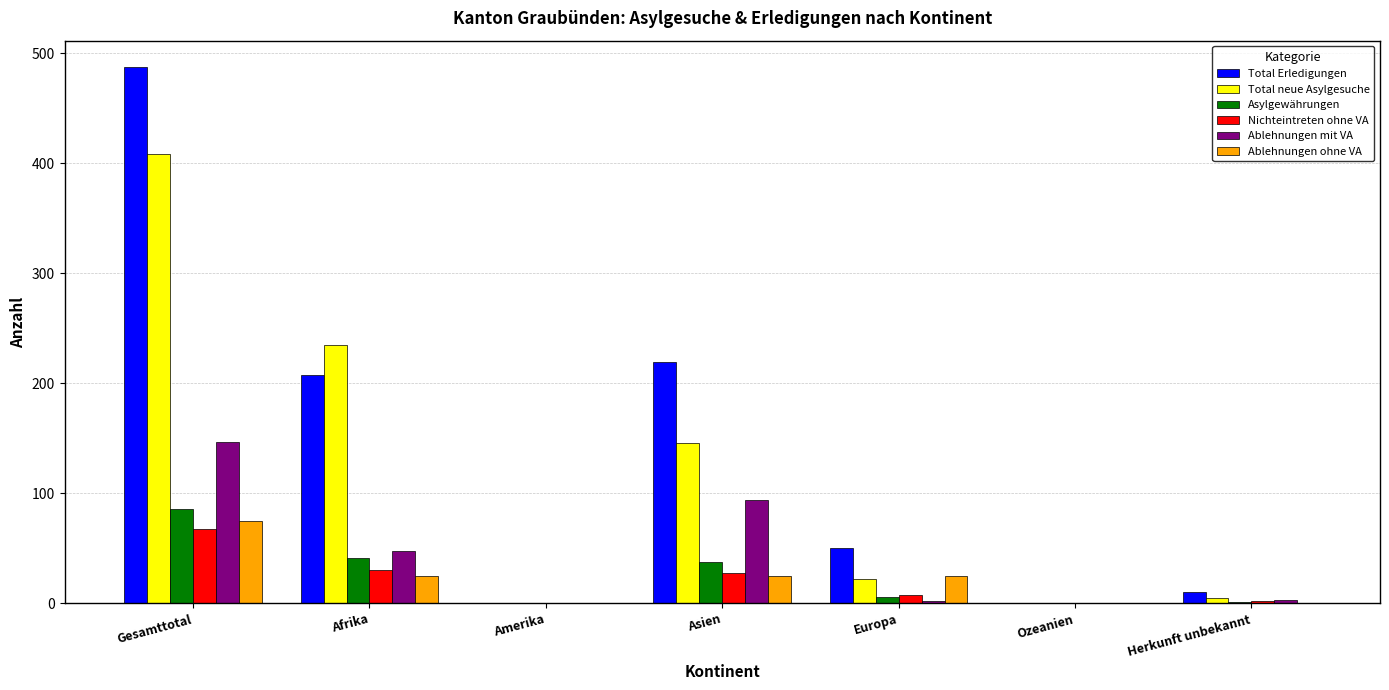

What is the maximum value for Asylgewährungen?

86